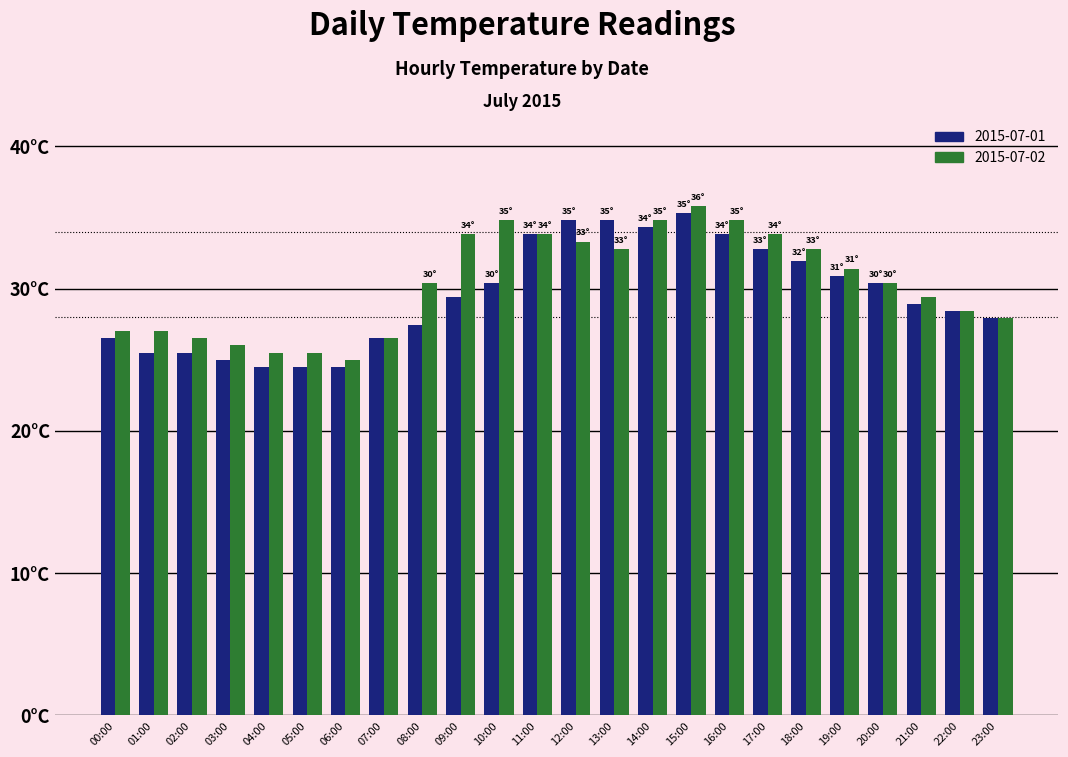

Between 02:00 and 21:00, which series saw the biggest shift?

2015-07-01